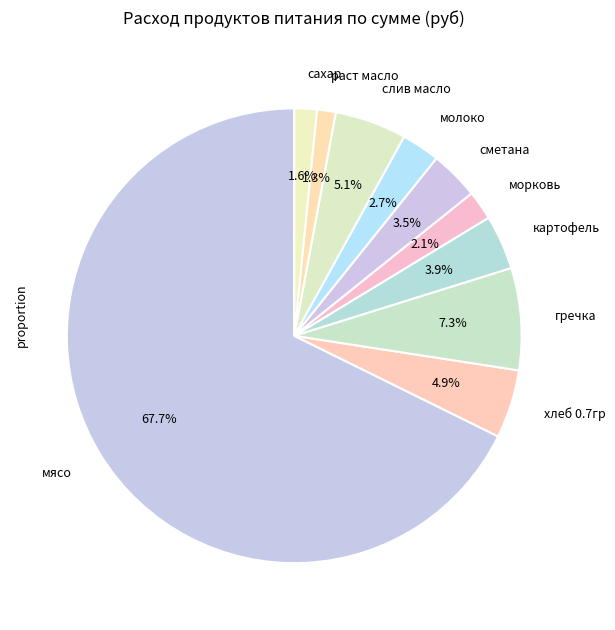

Which slice represents more than half of the pie?

мясо